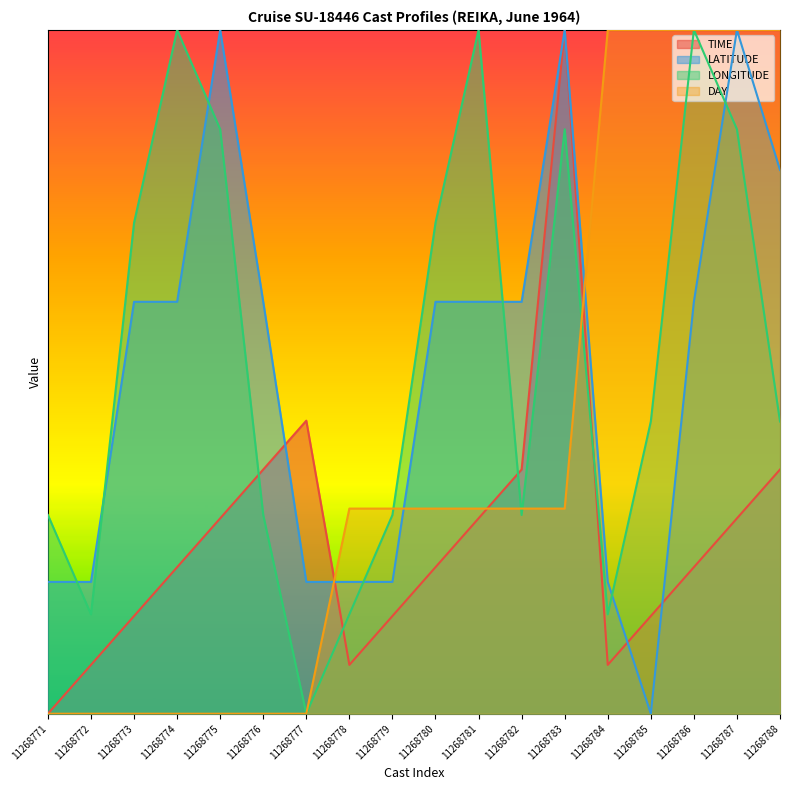

What is the value of the DAY point at the 10th from the left?

6.0